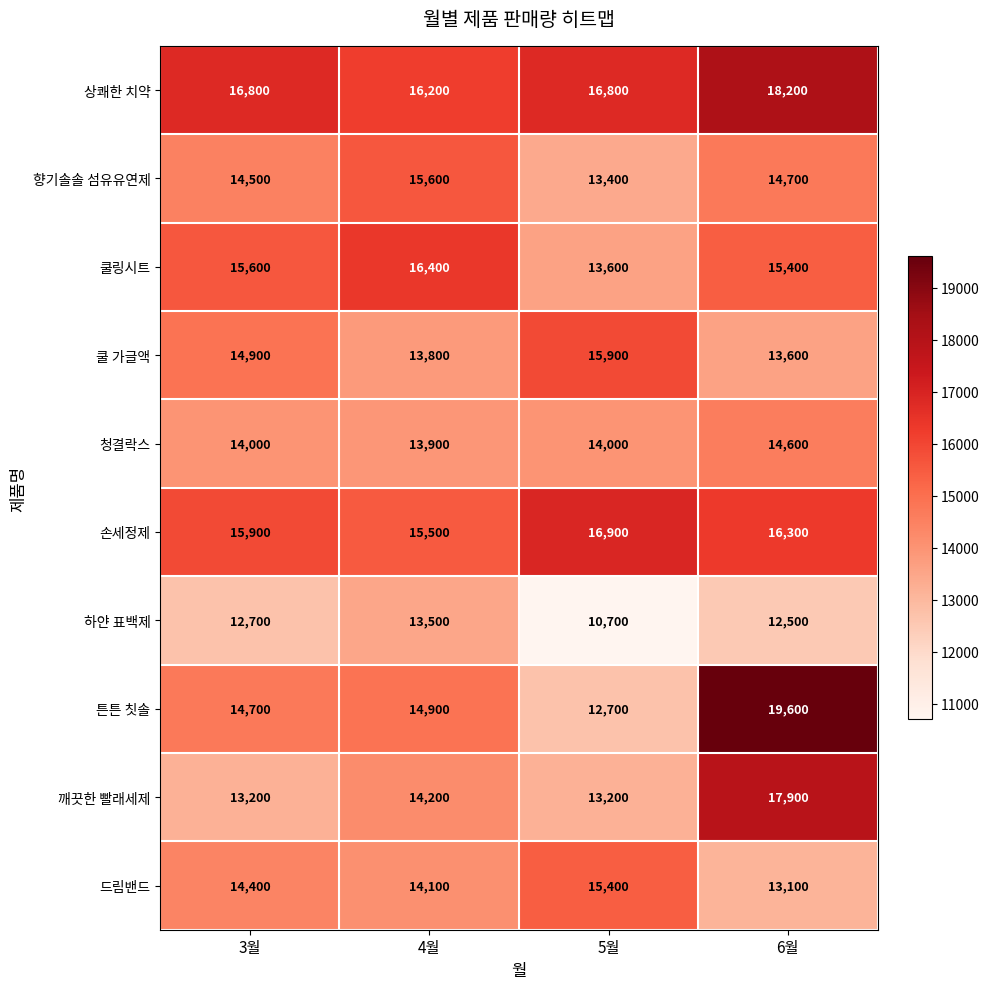

What is the sum of all 청결락스 values?

56500